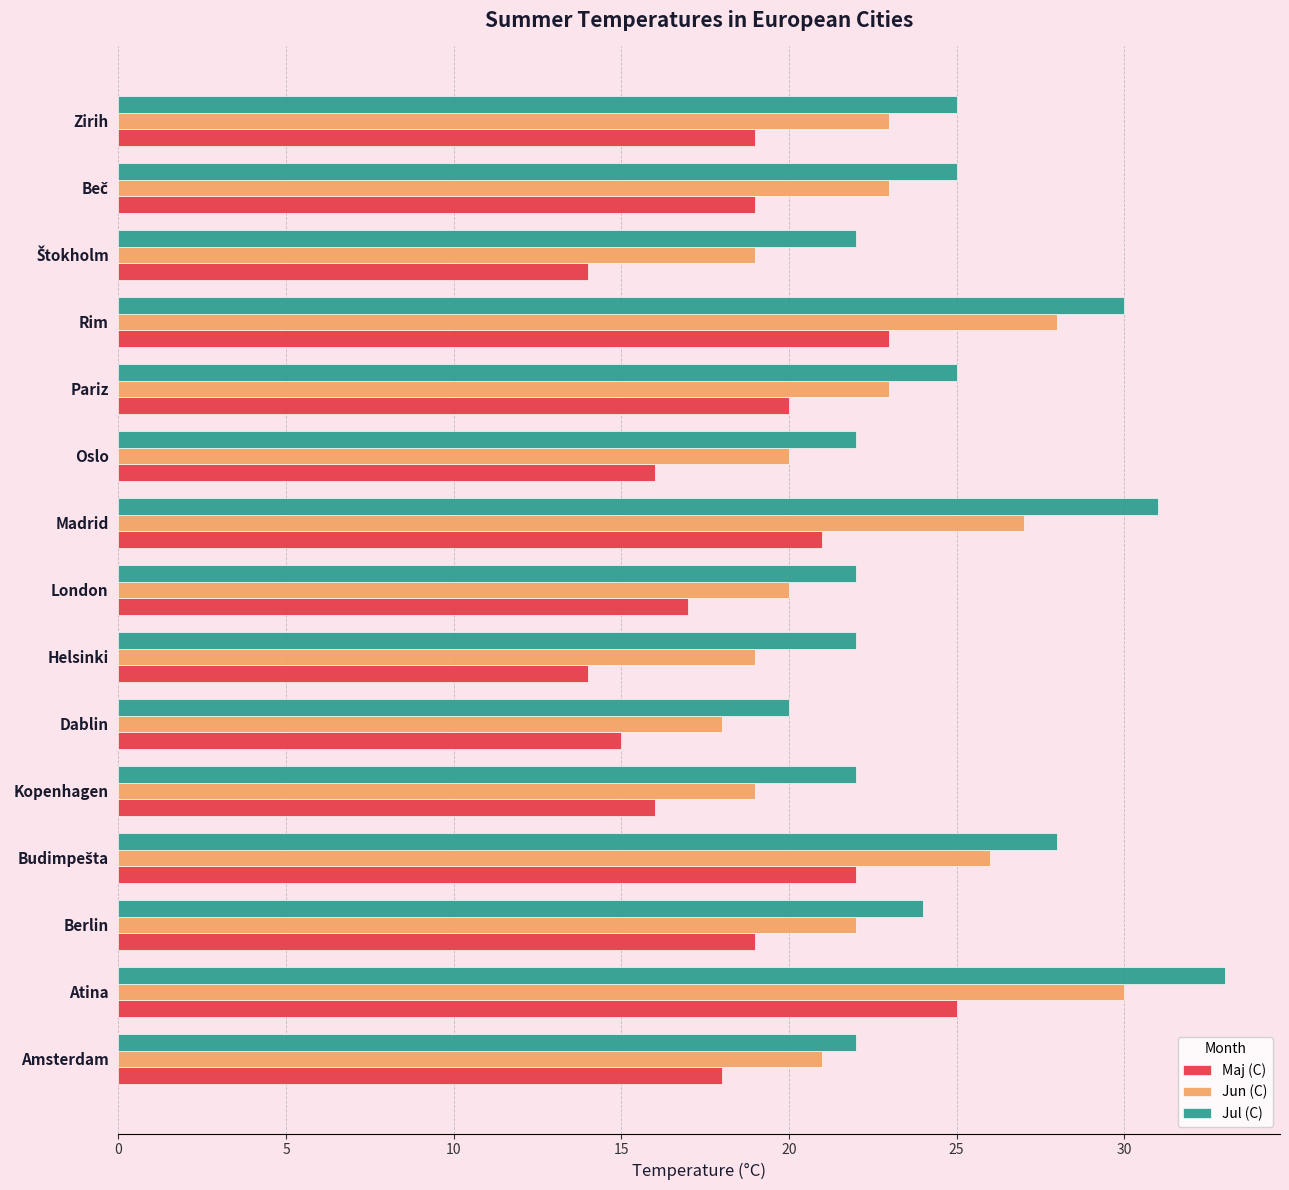

What is the total value across all series at Berlin?

65